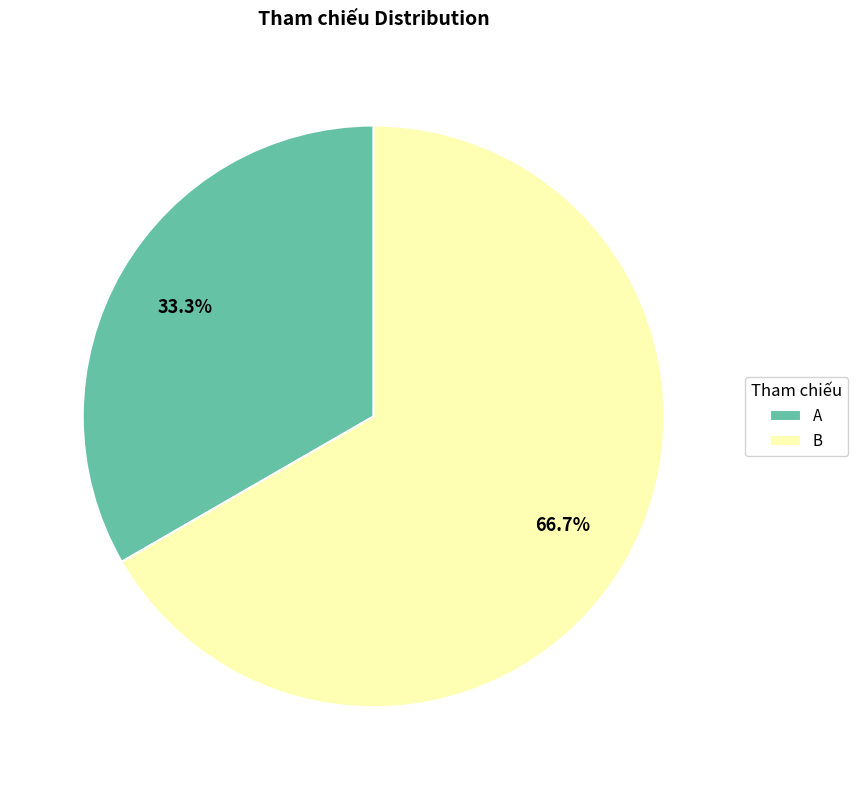

What is the smallest slice in the pie chart?

A